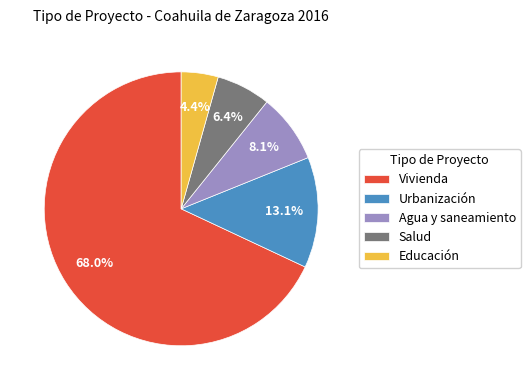

To the nearest percent, what percentage of the pie is Salud?

6%